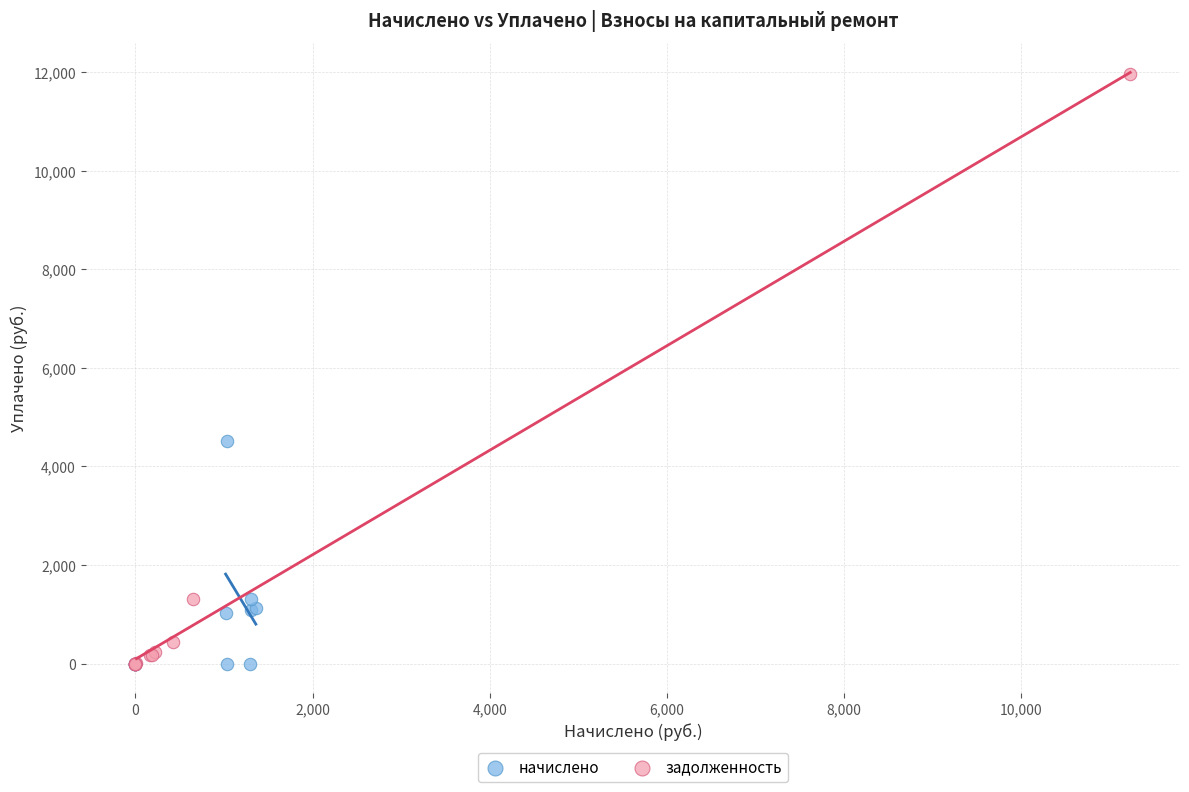

Which series contains the highest Y value?

задолженность